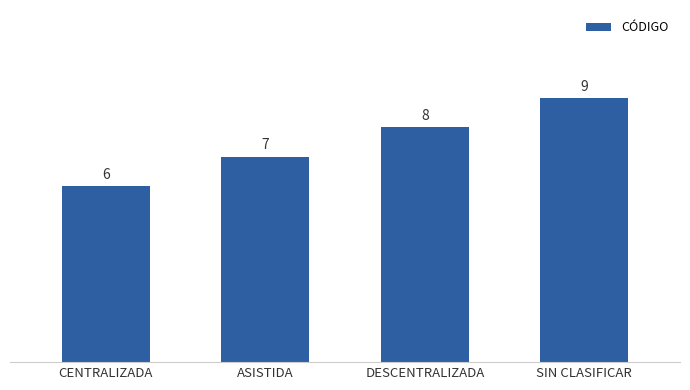

What position from the right is SIN CLASIFICAR?

1